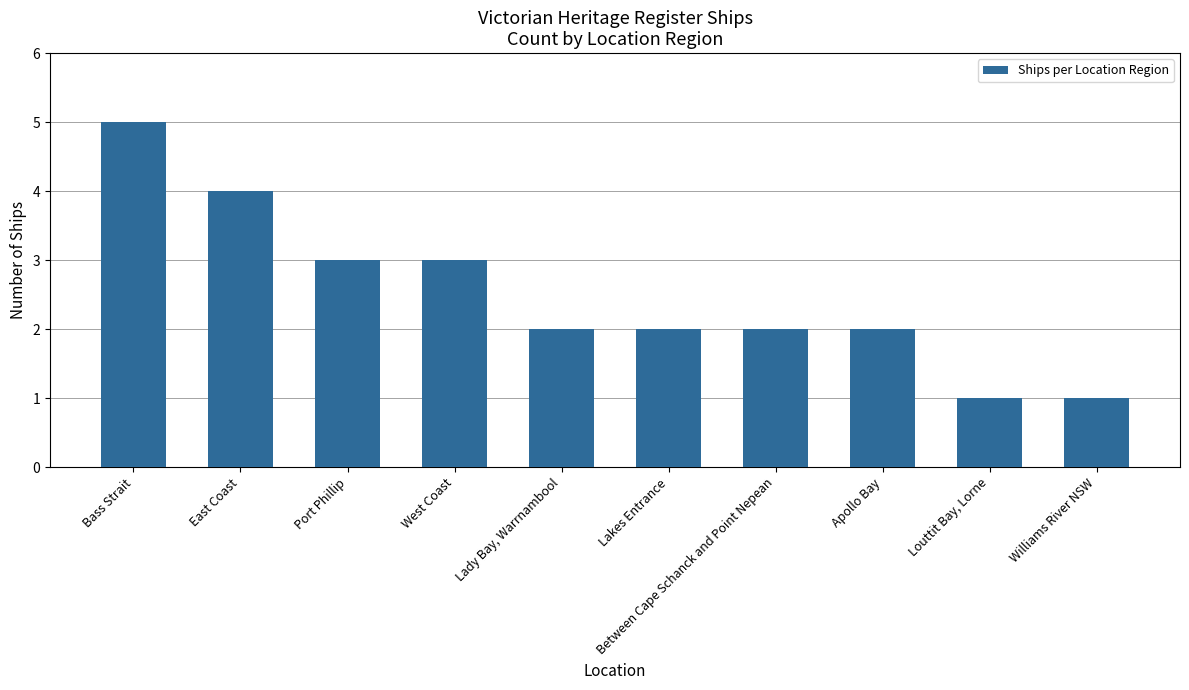

What is the difference between the maximum and minimum values?

4